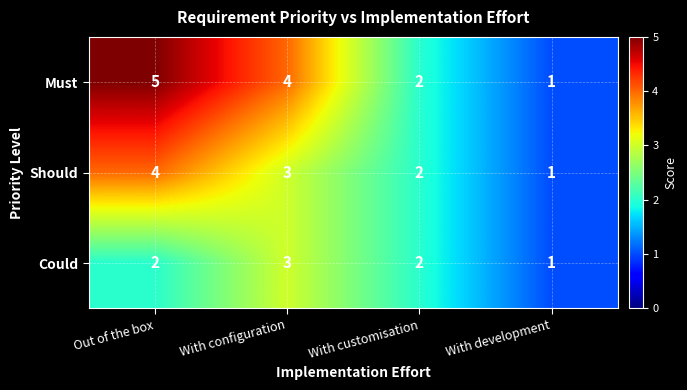

The Must series shows 3 at With customisation. True or false?

False